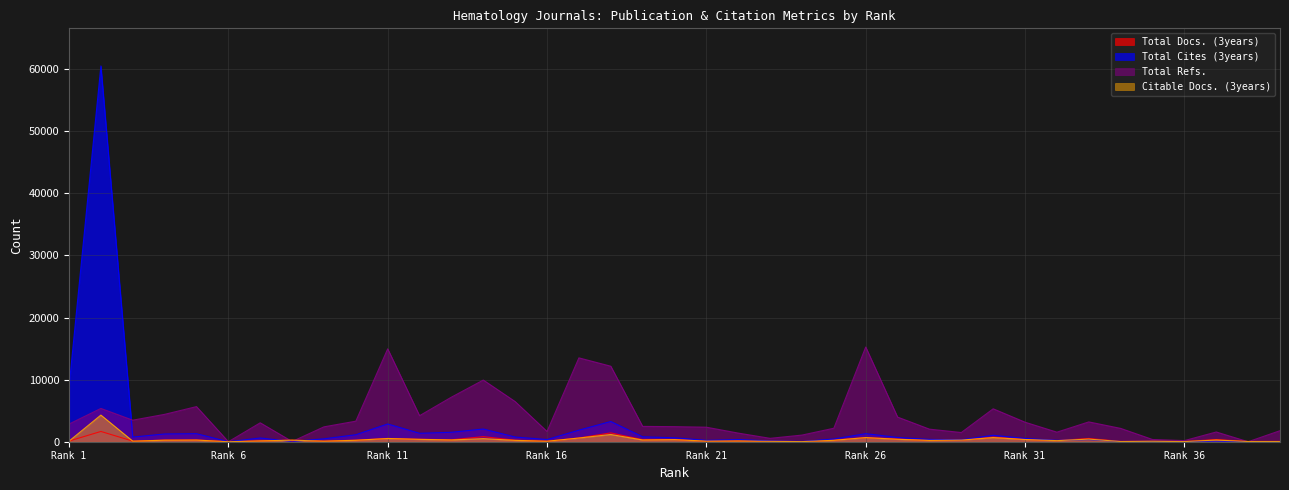

At how many categories does at least one series exceed 57521?

1